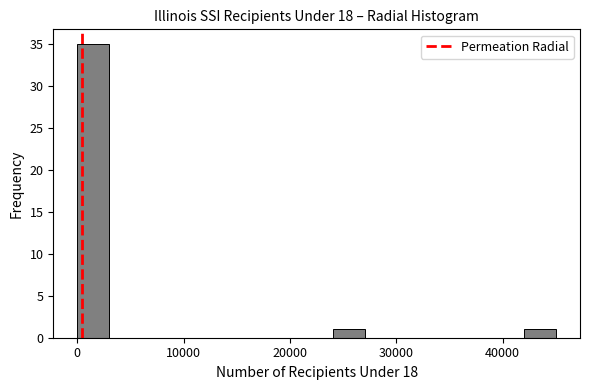

Read against the x-axis, roughly where is the centre of the tallest bar?

2000